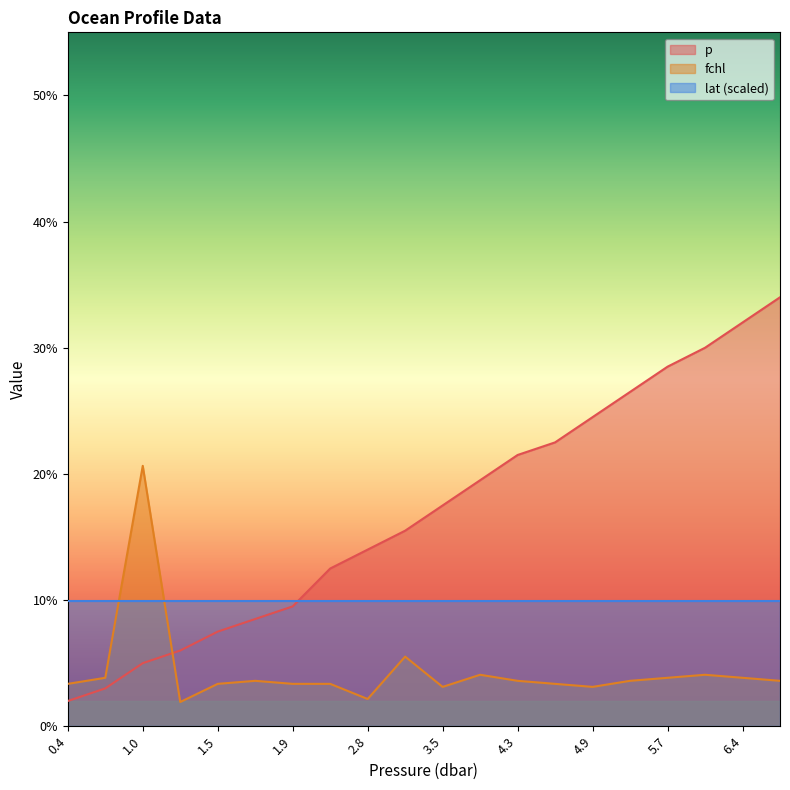

What is the maximum value shown in the chart?

34.0